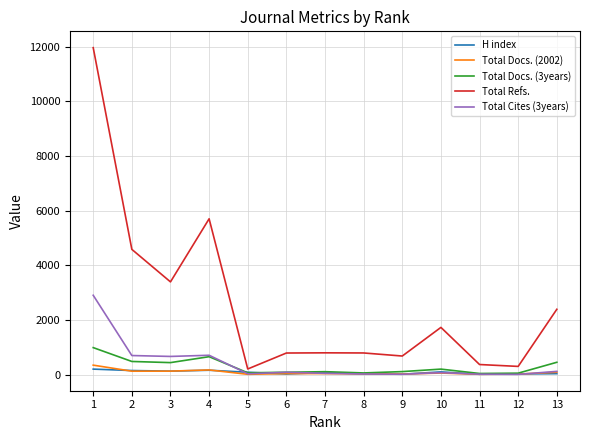

Is the value of Total Cites (3years) at 11 greater than the value of Total Refs. at 1?

No